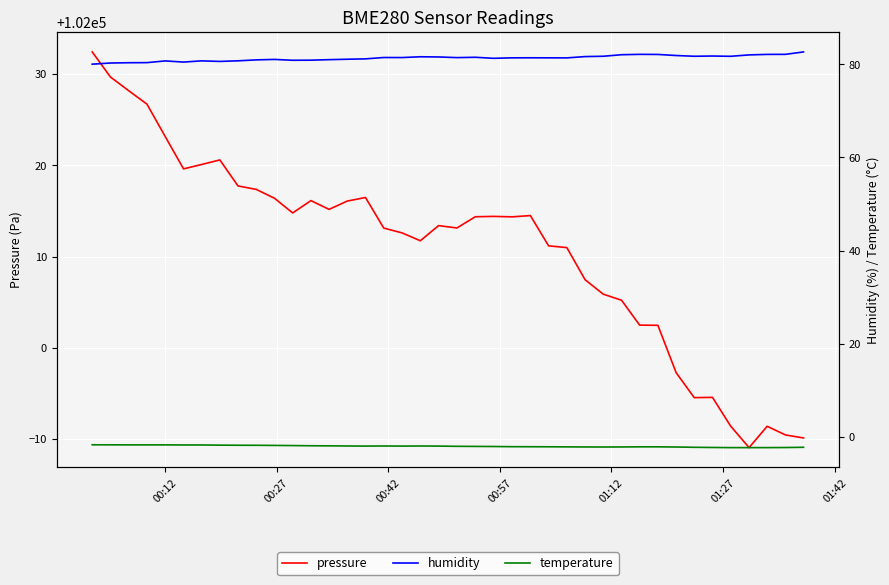

How many interior local peaks does the temperature series have?

2